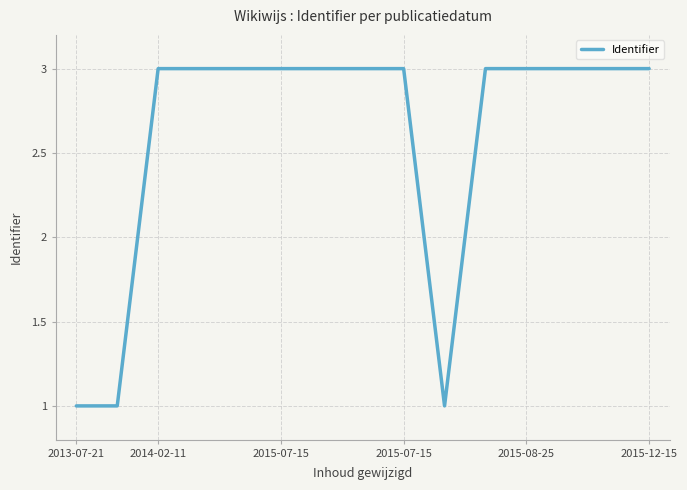

What is the smallest value displayed?

1.0